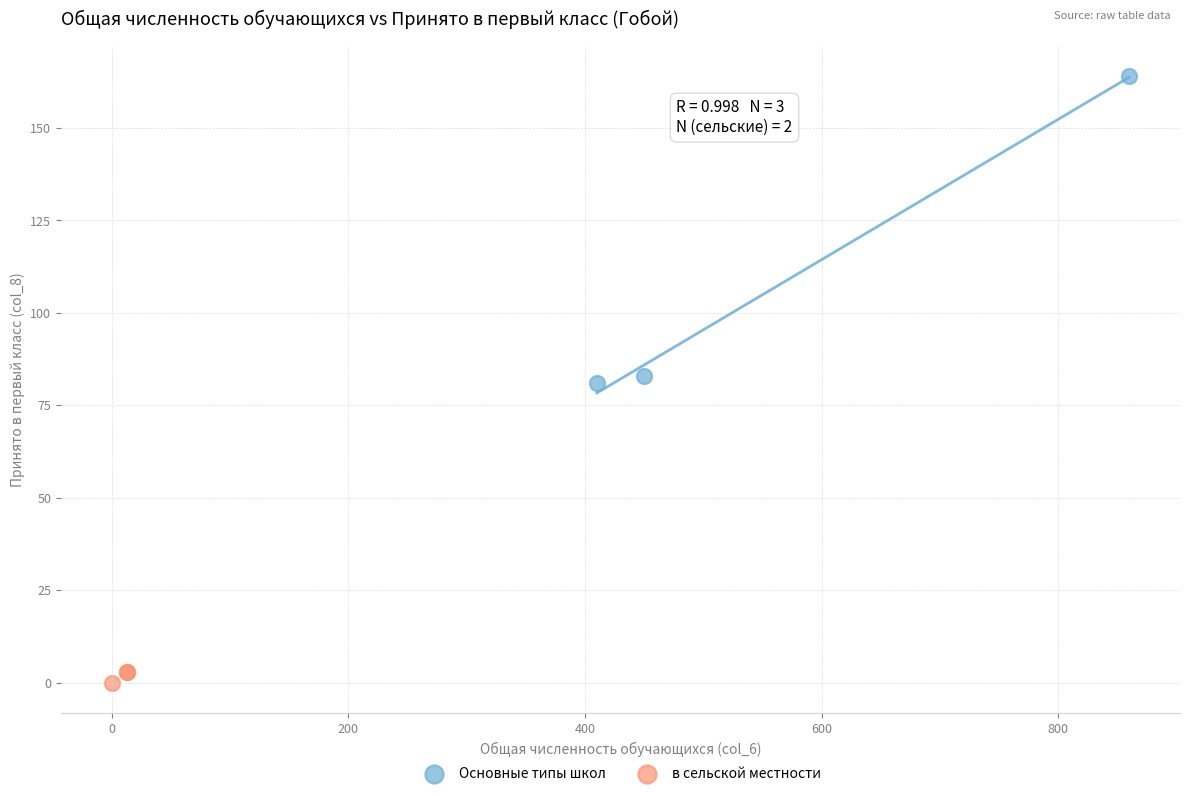

Which series contains the lowest Y value?

в сельской местности